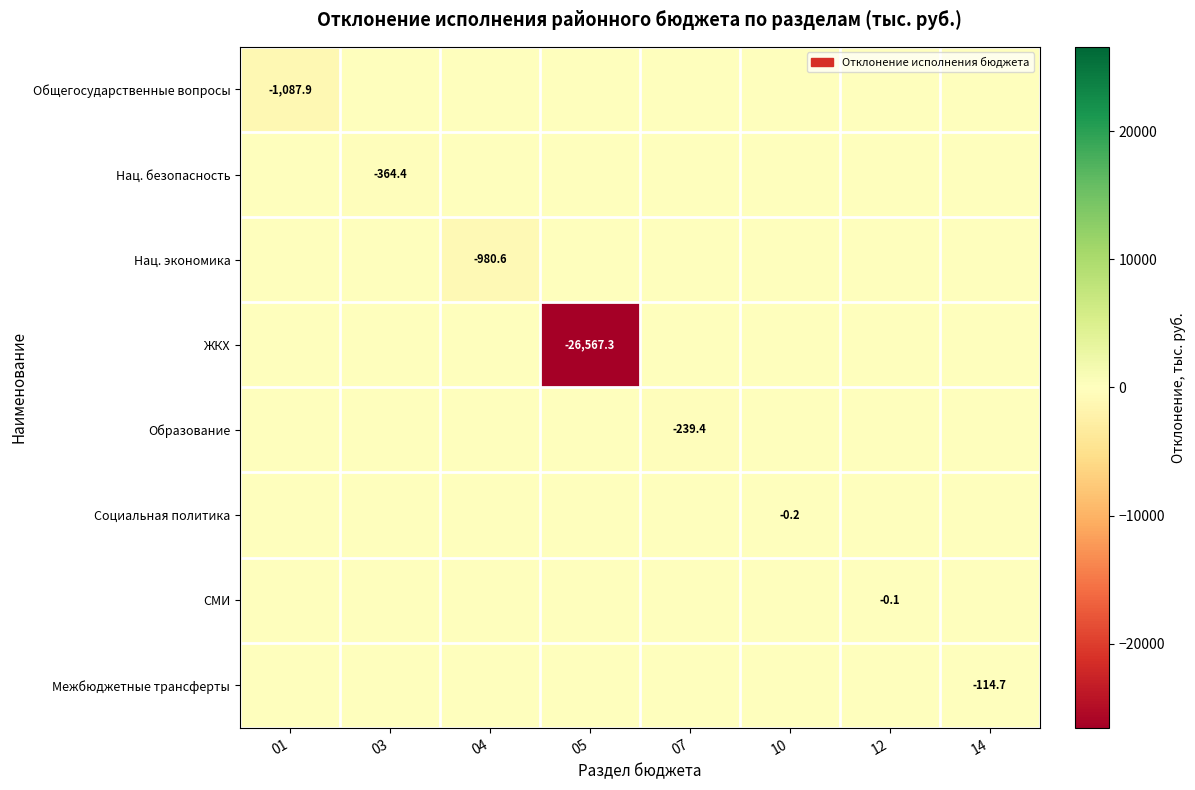

How many distinct data groups are displayed?

8